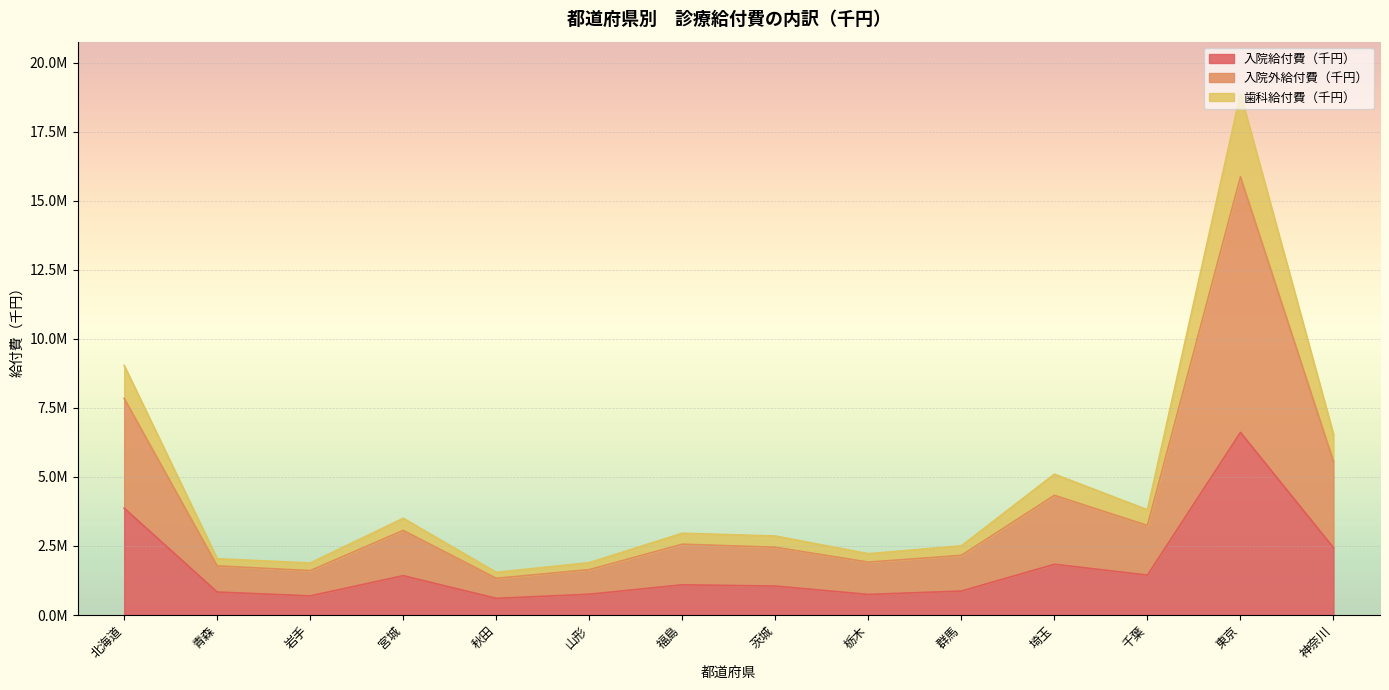

How many lines are shown in the chart?

3